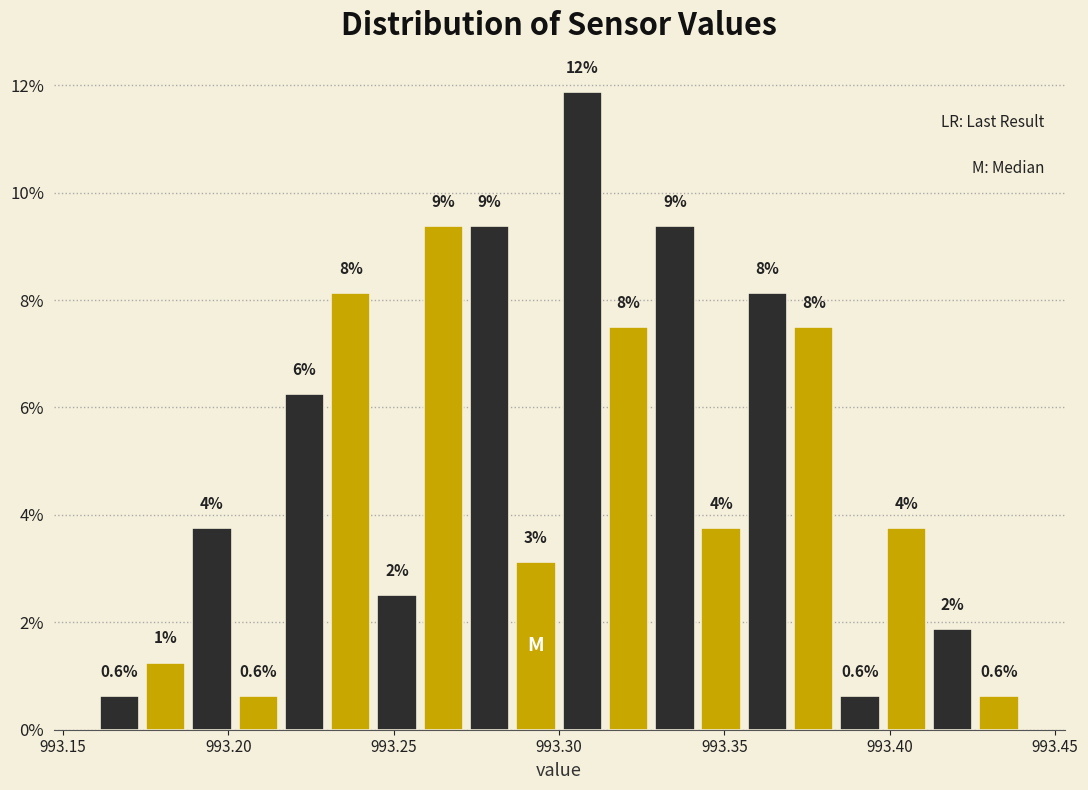

Around what value on the x-axis is the tallest bar? Give the approximate position of its centre, as read against the axis.

993.305